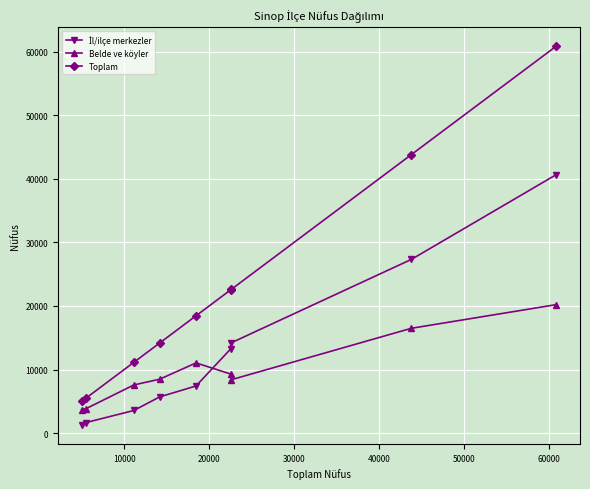

What is the lowest value of the Belde ve köyler series?

3707